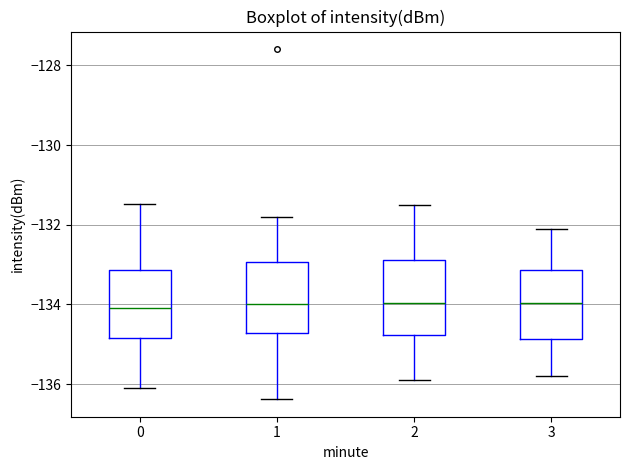

Reading left to right, read every box against the y-axis: the position of its median line, the range the box covers, and the ends of its whiskers. The values are not printed on the chart, so give them approximately, as read against the axis.

0: median -134.0, box -134.8 to -133.2, whiskers -136.2 to -131.4
1: median -134.0, box -134.8 to -133.0, whiskers -136.4 to -131.8
2: median -134.0, box -134.8 to -132.8, whiskers -135.8 to -131.4
3: median -134.0, box -134.8 to -133.2, whiskers -135.8 to -132.0